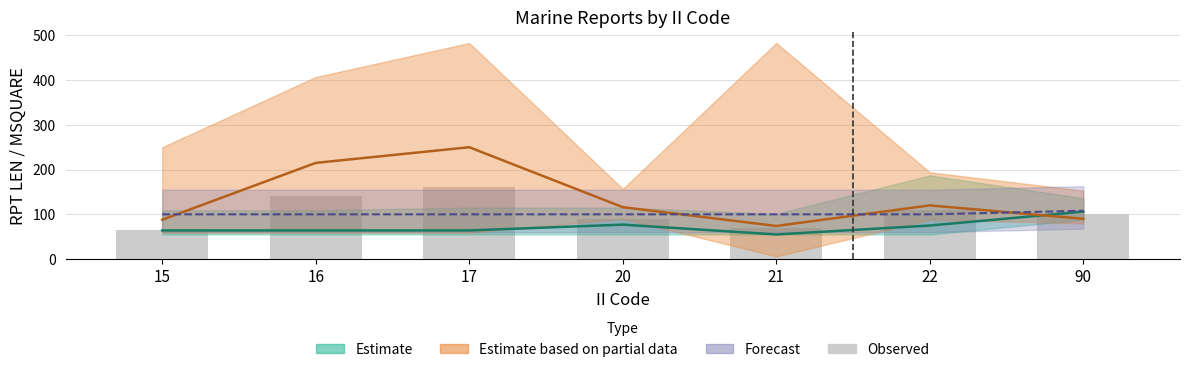

Rank the categories by value from highest to lowest.

17, 16, 22, 90, 20, 21, 15